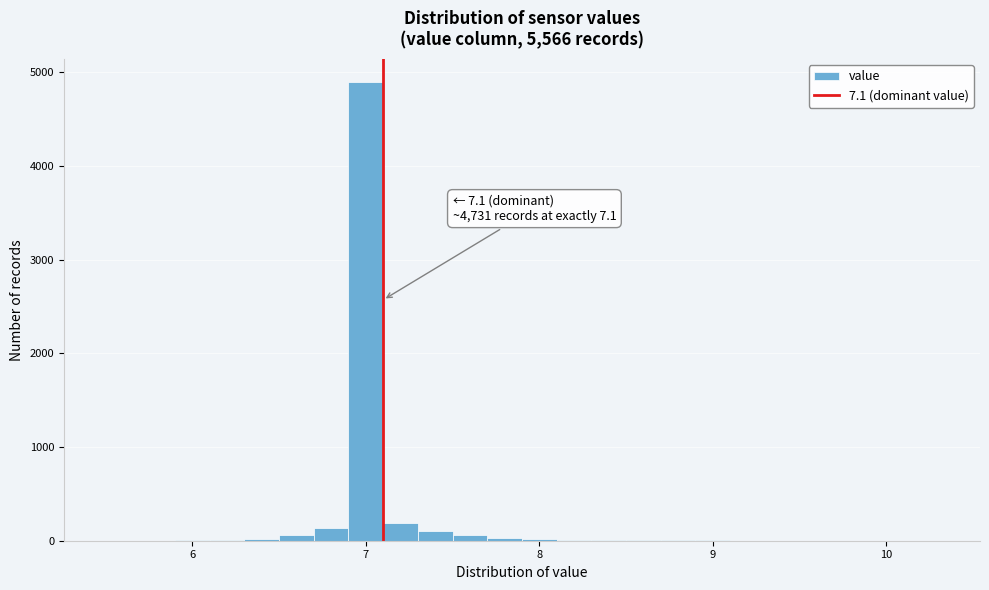

Read against the x-axis, roughly where is the centre of the tallest bar?

7.0